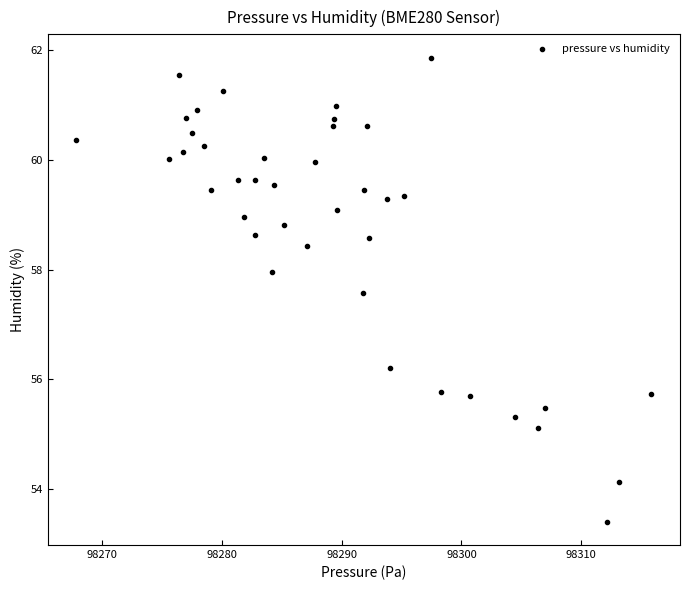

What is the range of X values (max minus min)?

48.0